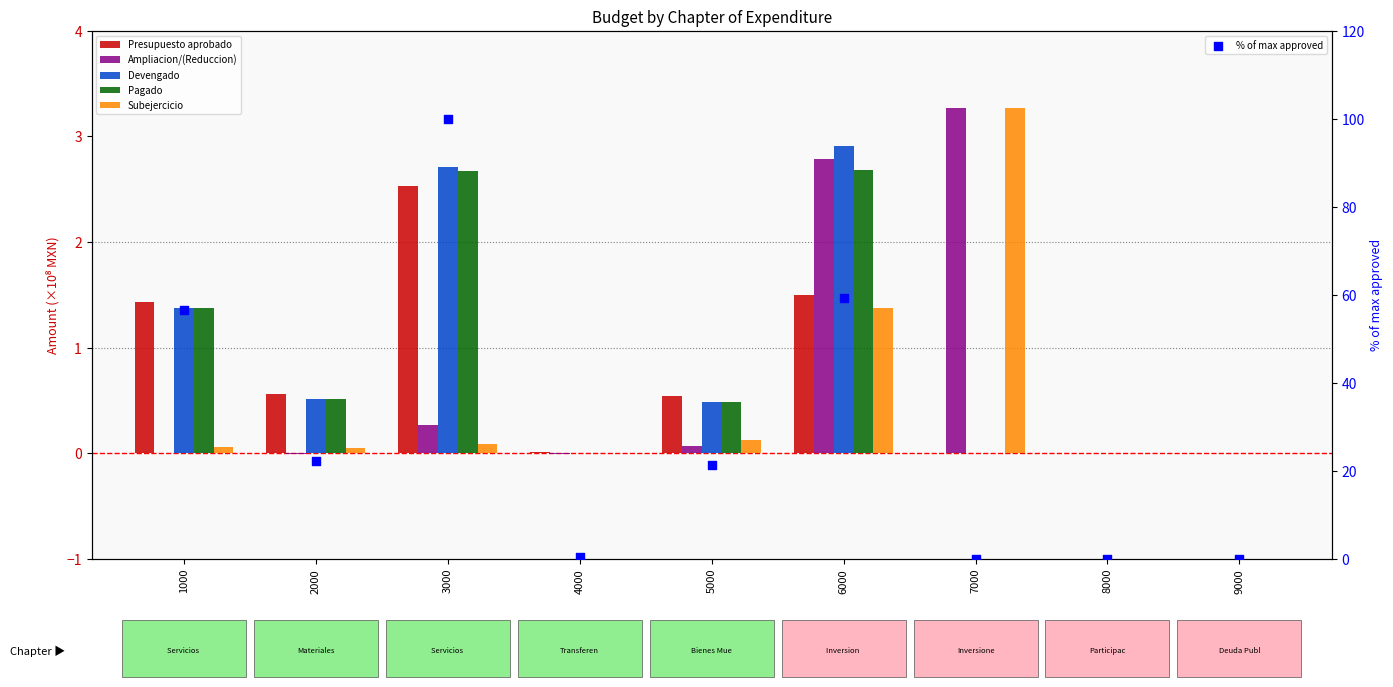

Which series has the largest Y range (max minus min)?

% of max approved